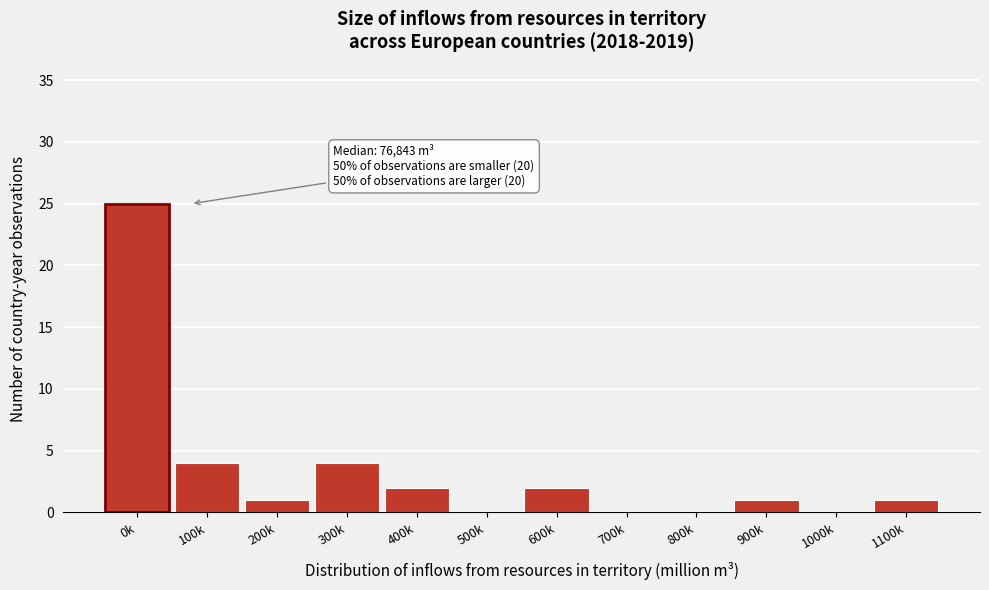

The value at 700k is -10. True or false?

False